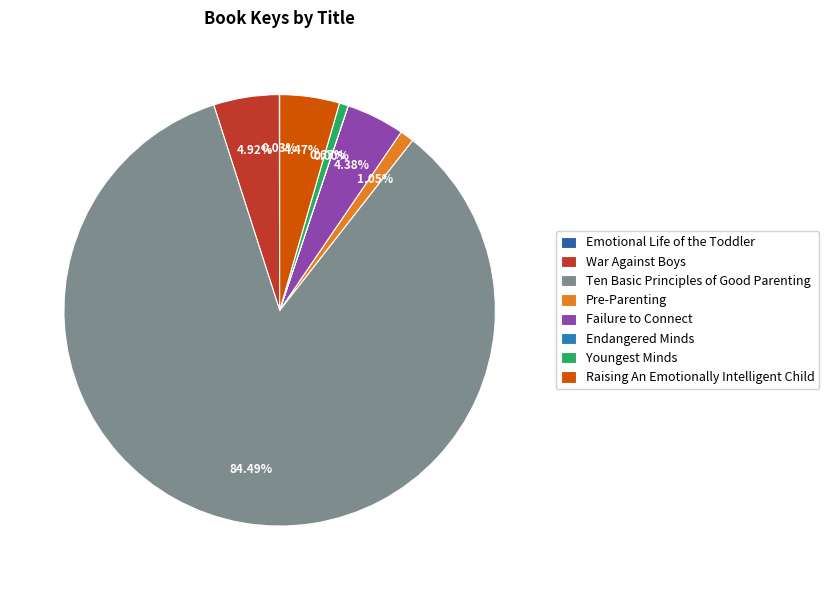

Does any single category account for the majority?

Yes